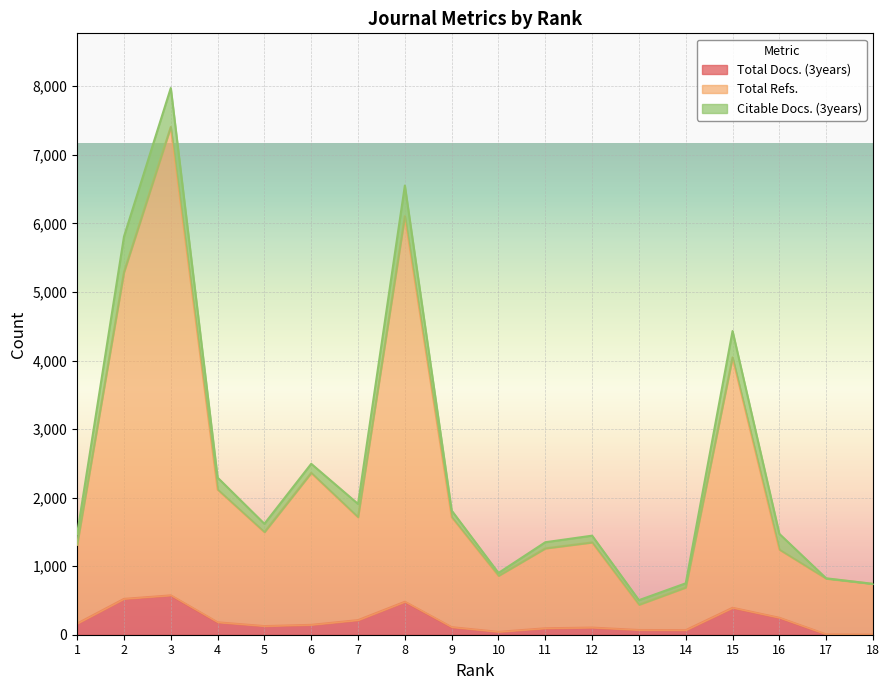

What is the approximate value of Total Refs. at 4?

2118